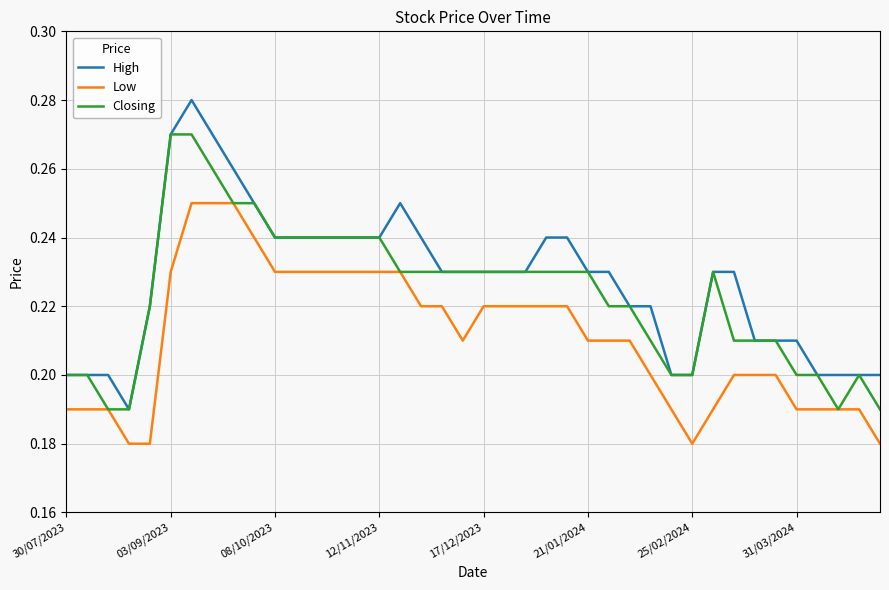

Which series has the largest total across all categories?

High